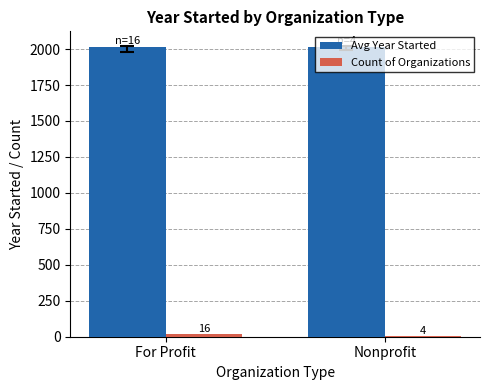

At which category is the sum across all series the highest?

For Profit